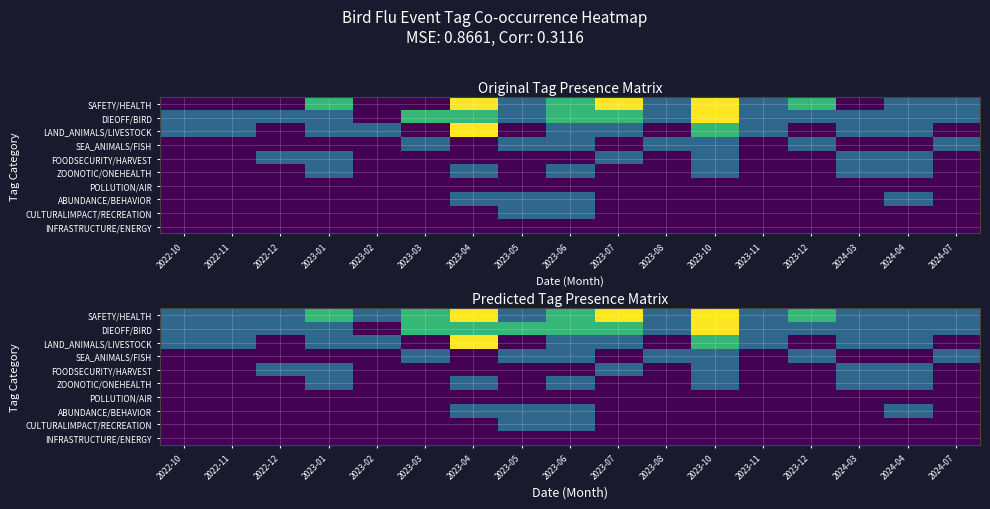

What is the spread (max minus min) of values at 2022-11?

1